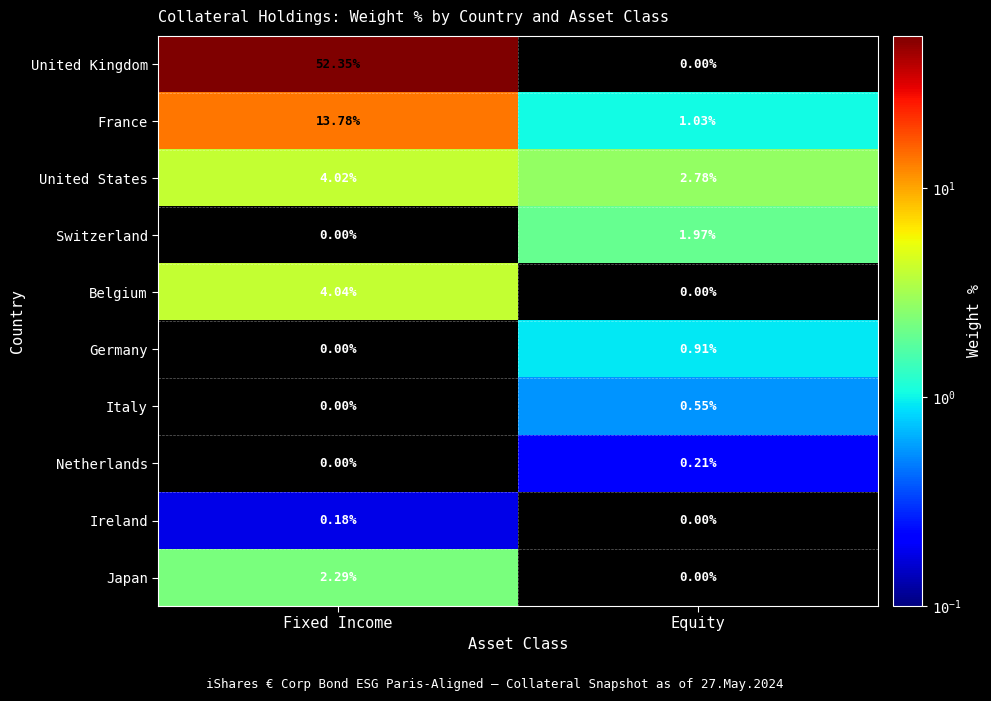

Rank the series by their maximum value, from highest to lowest.

United Kingdom, France, Belgium, United States, Japan, Switzerland, Germany, Italy, Netherlands, Ireland